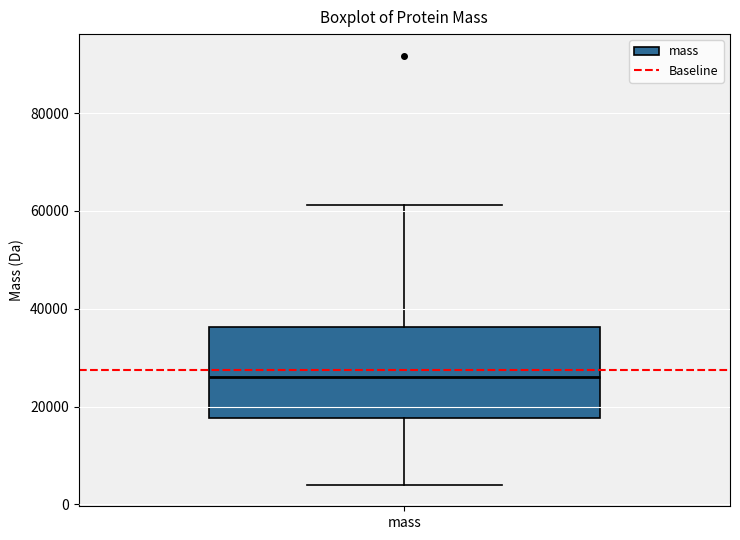

Transcribe this box plot: give where the median line is, the range the box spans, and where the two whiskers end, as read against the y-axis. The values are not printed on the chart, so give them approximately, as read against the axis.

median 26000, box 18000 to 36000, whiskers 4000 to 62000